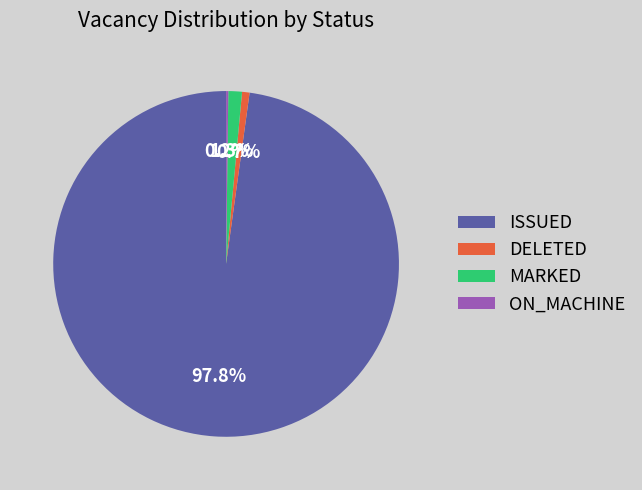

Is DELETED the majority of the pie?

No